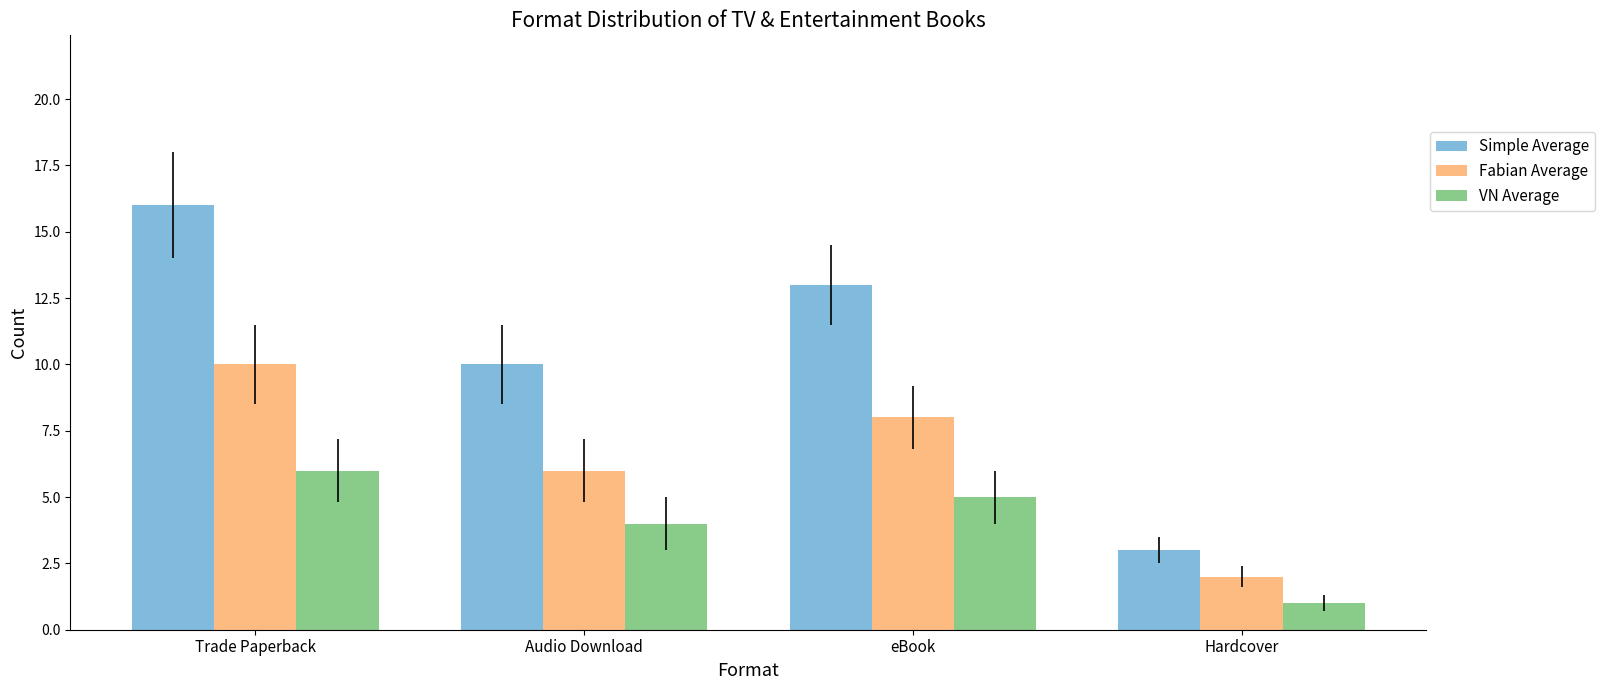

What is the sum of all VN Average values?

16